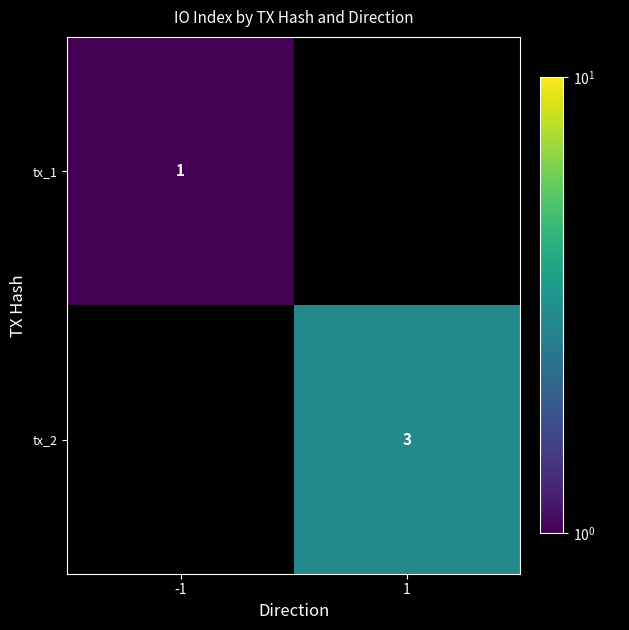

True or false: tx_2 has a value of 5 at 1.

False